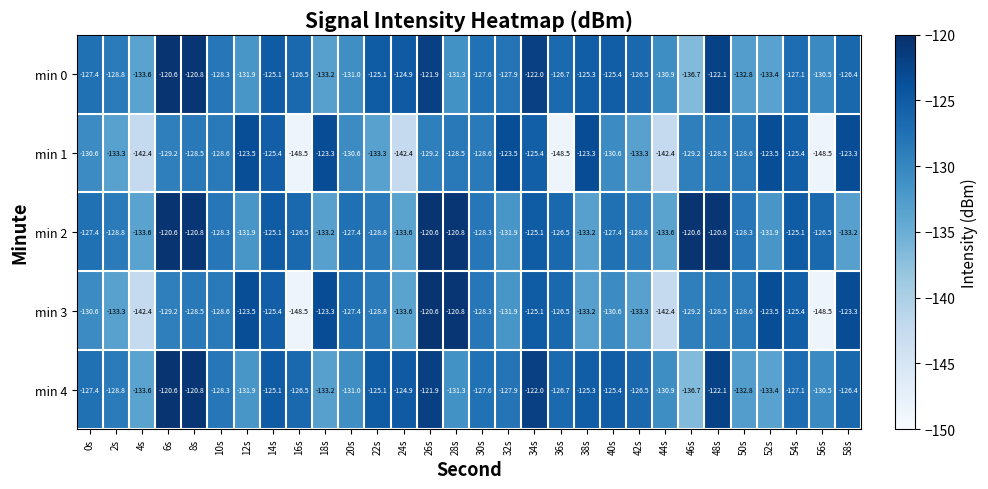

Which series has the widest spread of values?

min 3